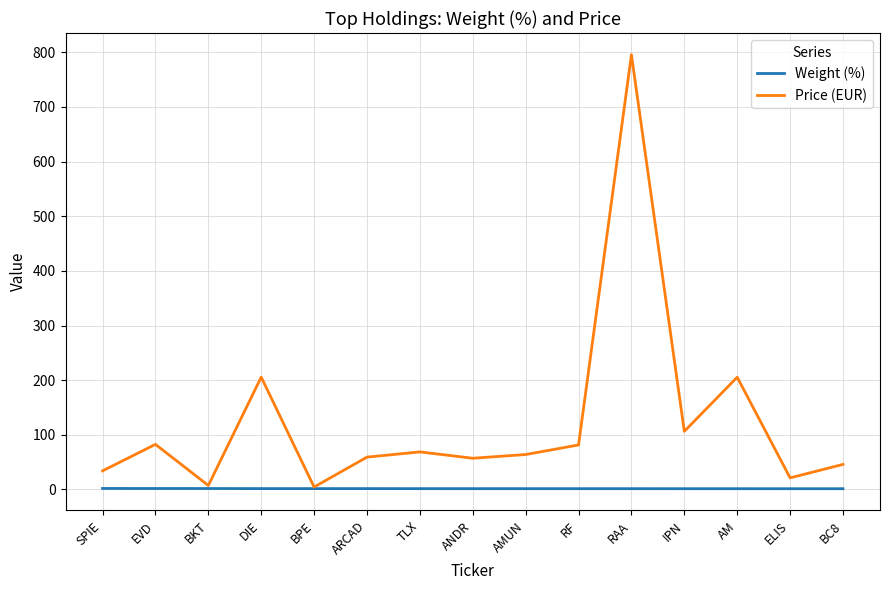

The value of Price (EUR) at SPIE is 34.0. True or false?

True